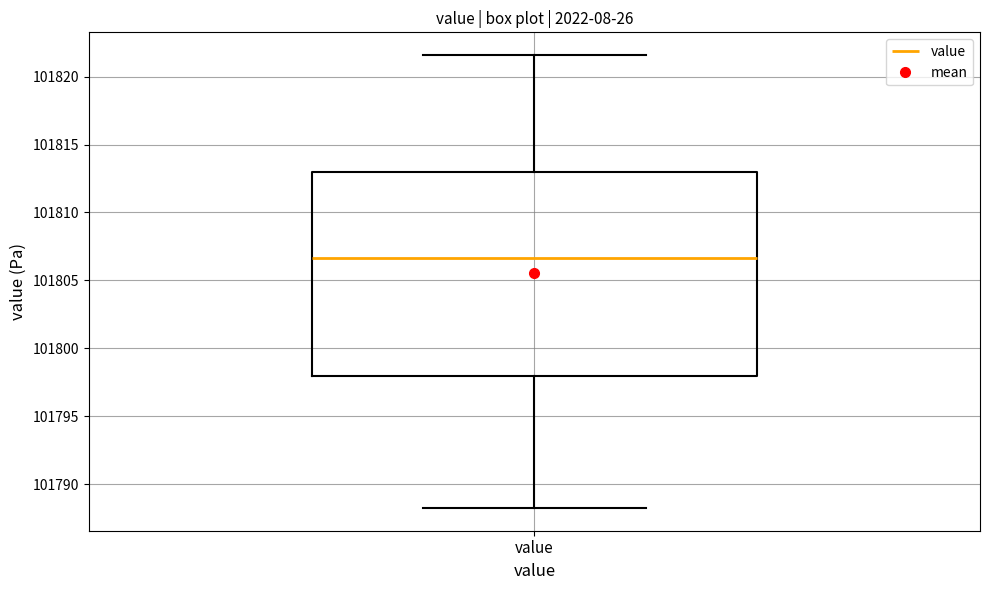

Where is the lower edge of the box for value on the y-axis? The values are not printed on the chart, so give them approximately, as read against the axis.

101798.0